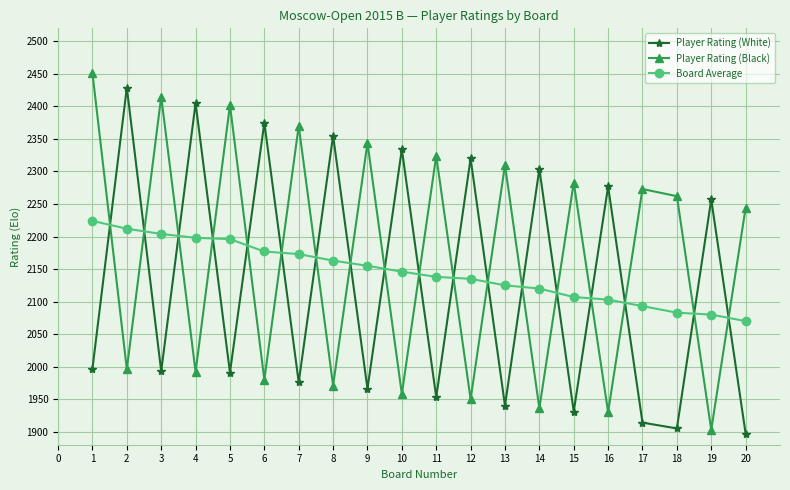

Which series has the widest spread of values?

Player Rating (Black)